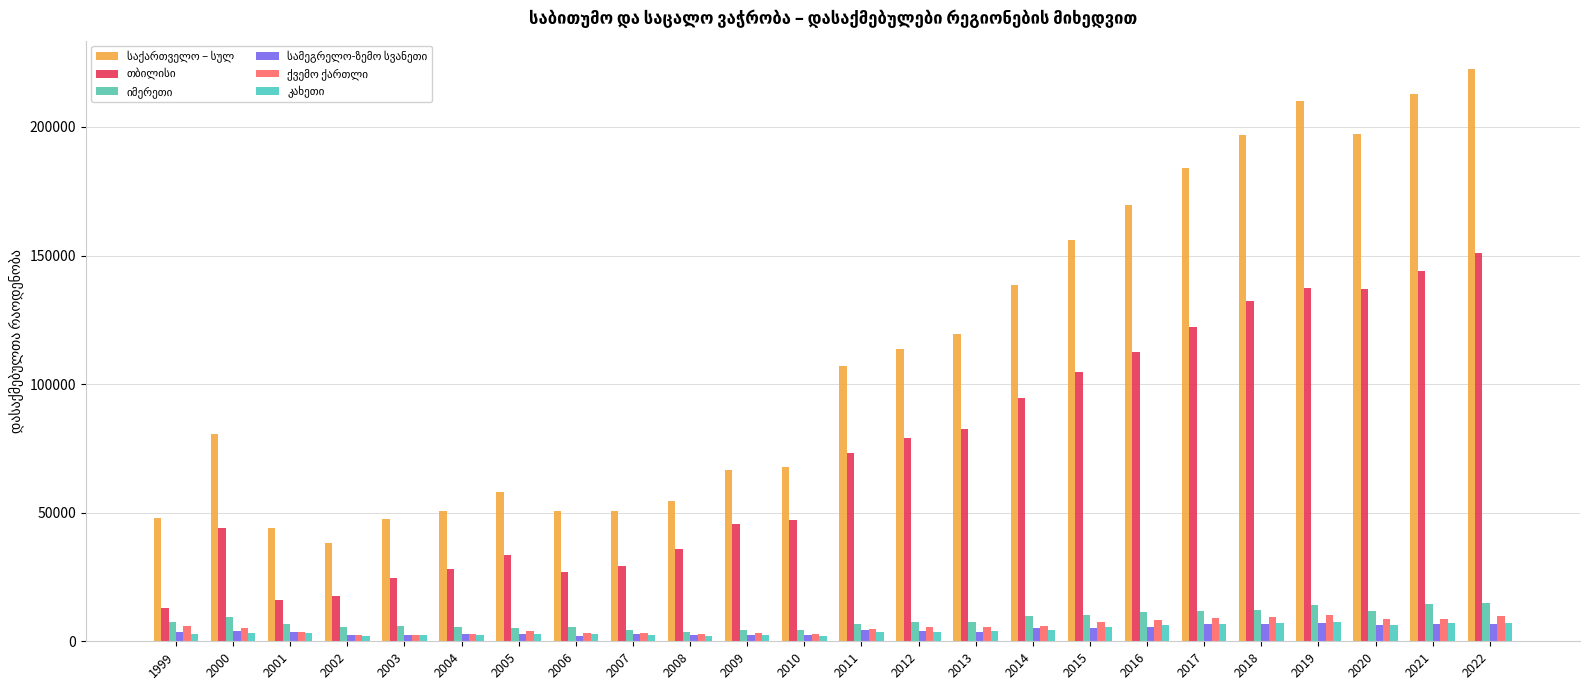

How many bars are there in each group?

6